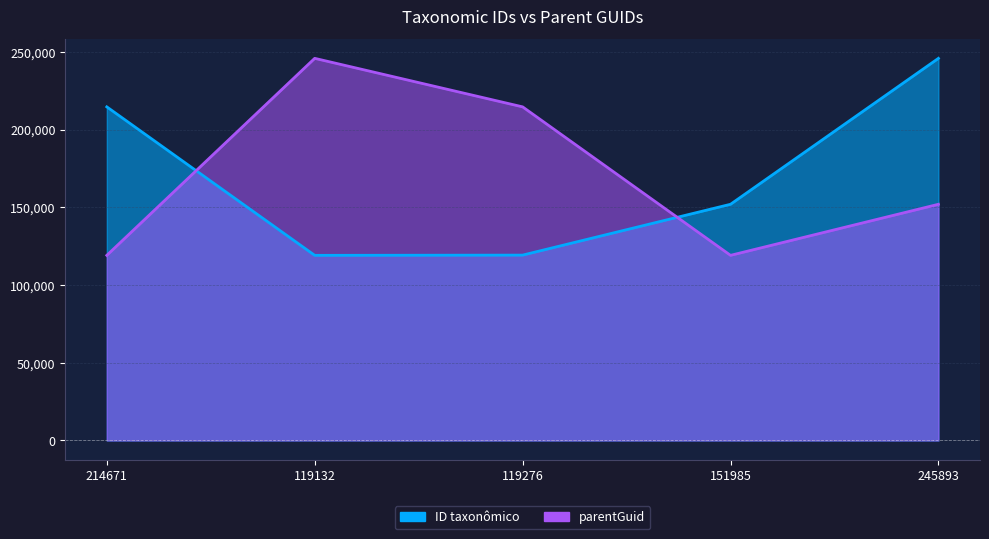

True or false: parentGuid has a value of 245893 at 119132.

True